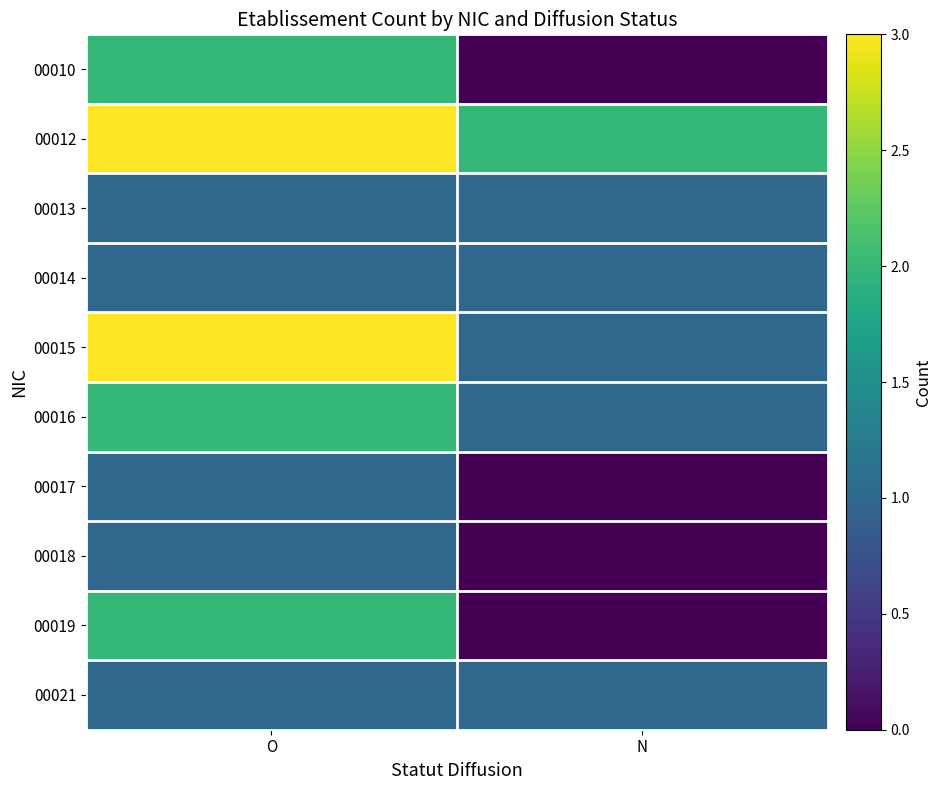

Which label corresponds to the largest value in the chart?

O